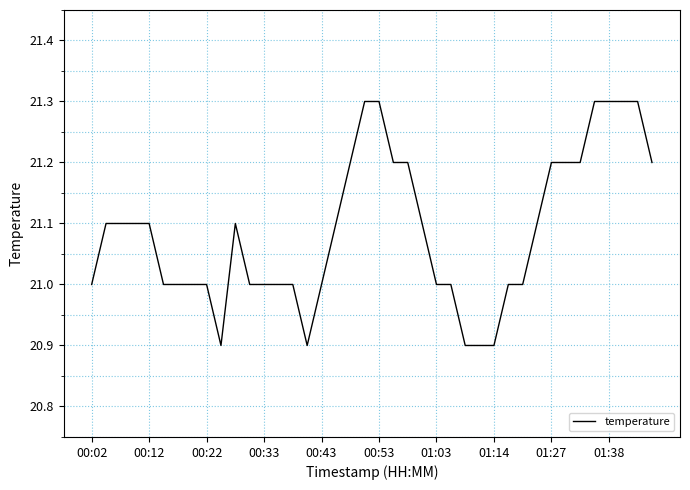

What is the greatest value displayed?

21.3